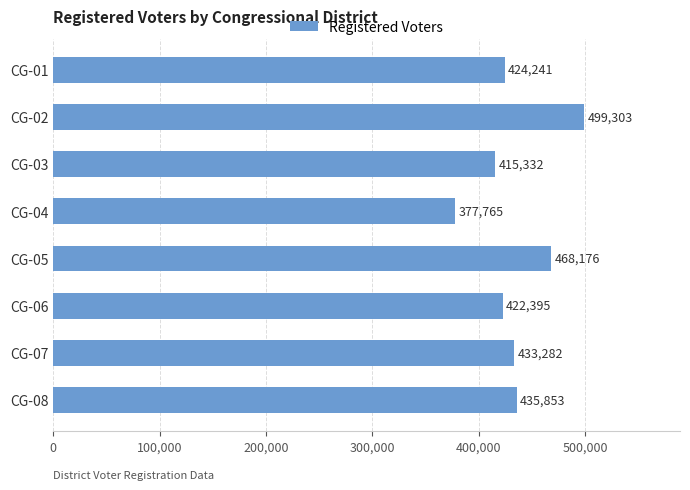

Approximately how many times larger is the value at CG-06 compared to CG-08?

1.0